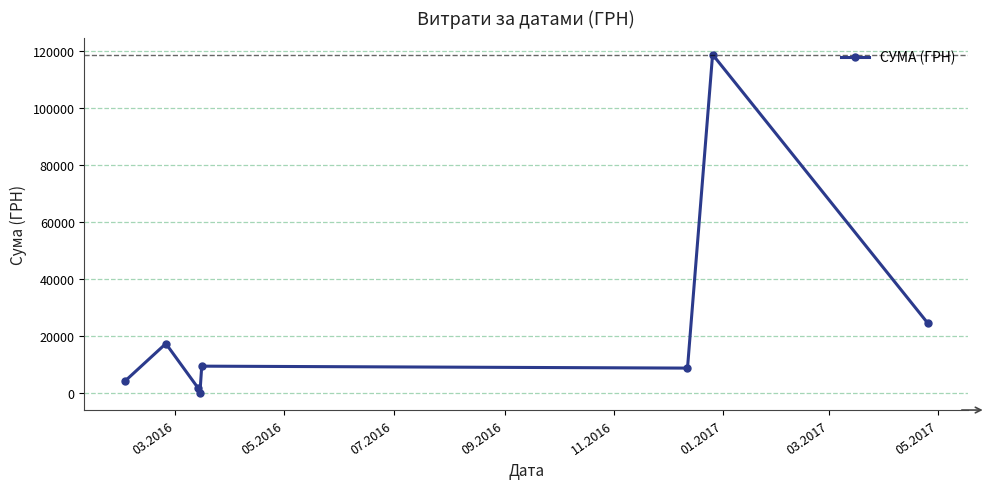

What is the average value?

23226.6